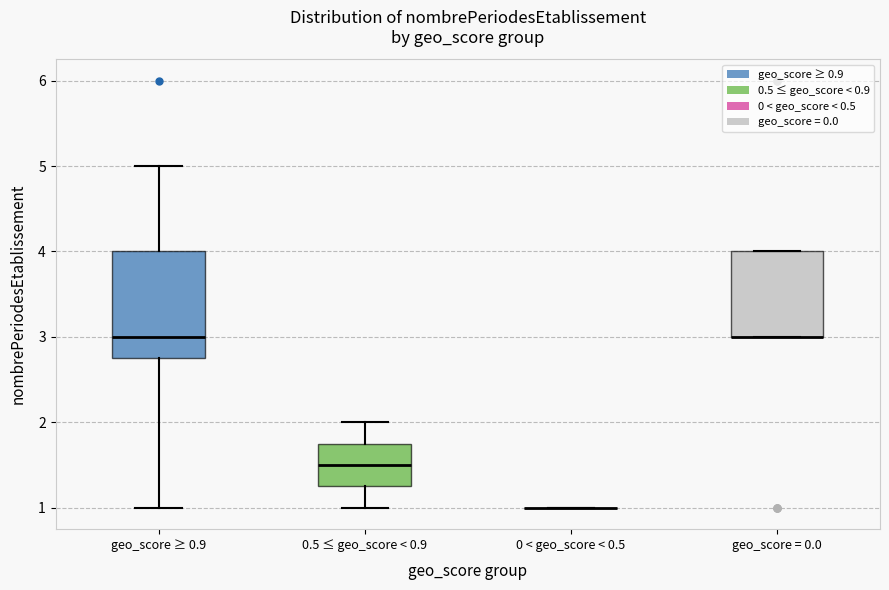

Which box is the tallest, from its lower edge to its upper edge?

geo_score ≥ 0.9